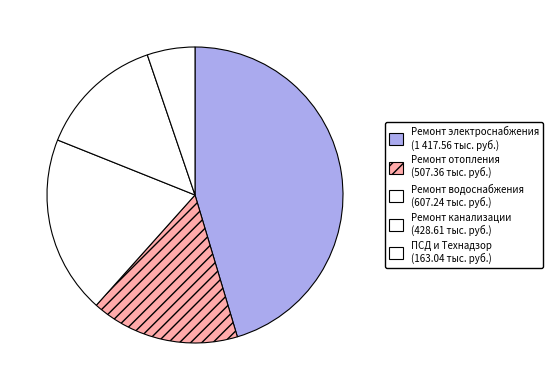

How many segments does this pie chart have?

5